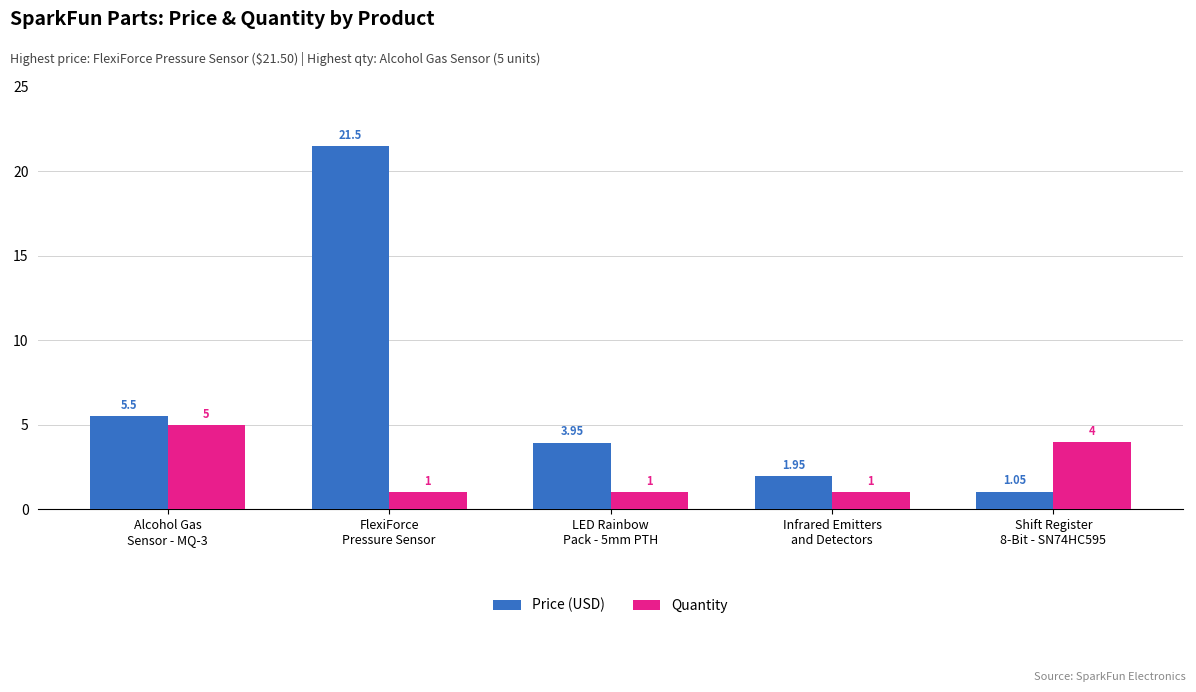

What is the average value of the Price (USD) series?

6.8